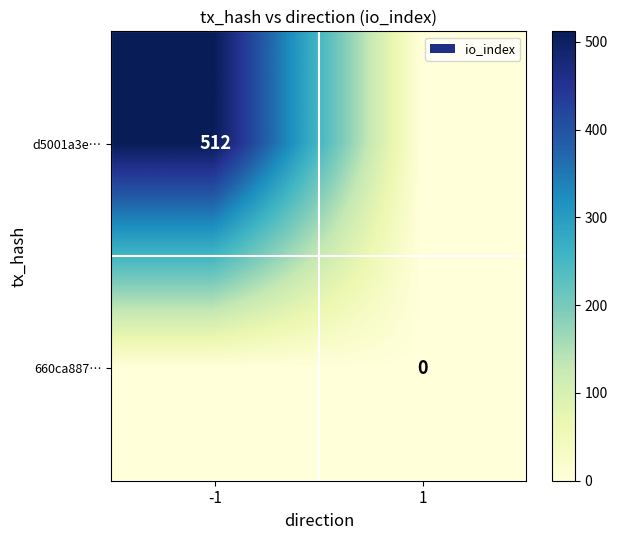

Between -1 and 1, which series saw the biggest shift?

d5001a3e…